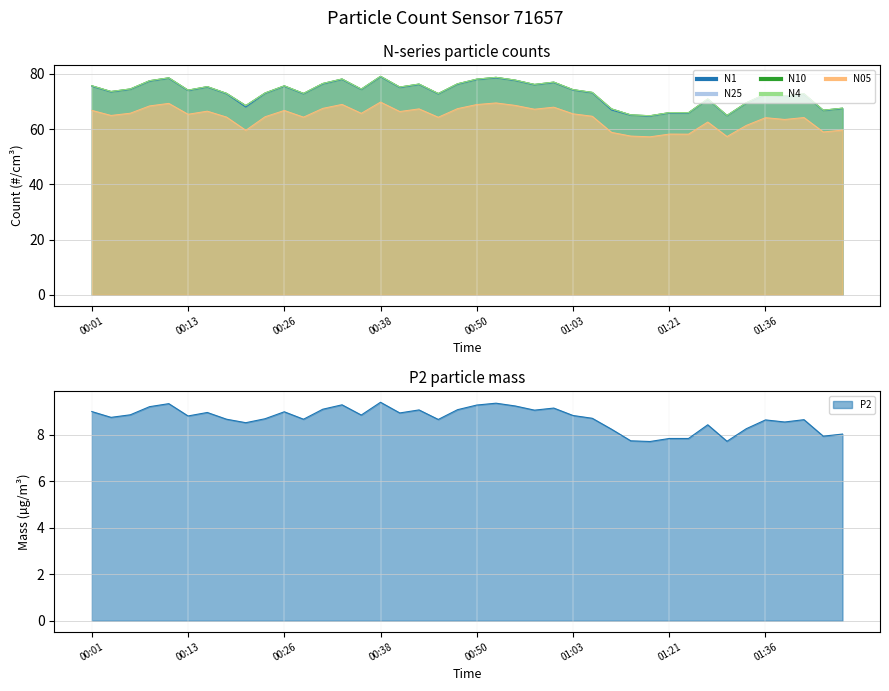

How many lines are shown in the chart?

6